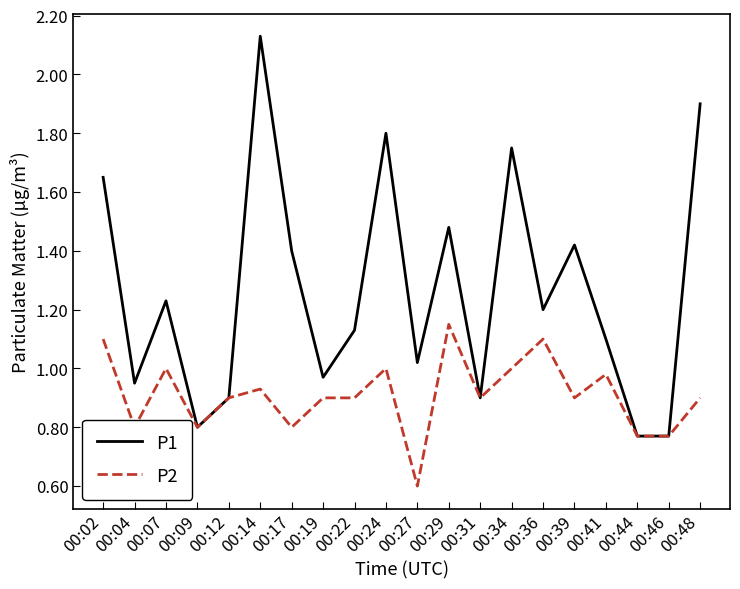

At which label does P2 reach its minimum?

00:27